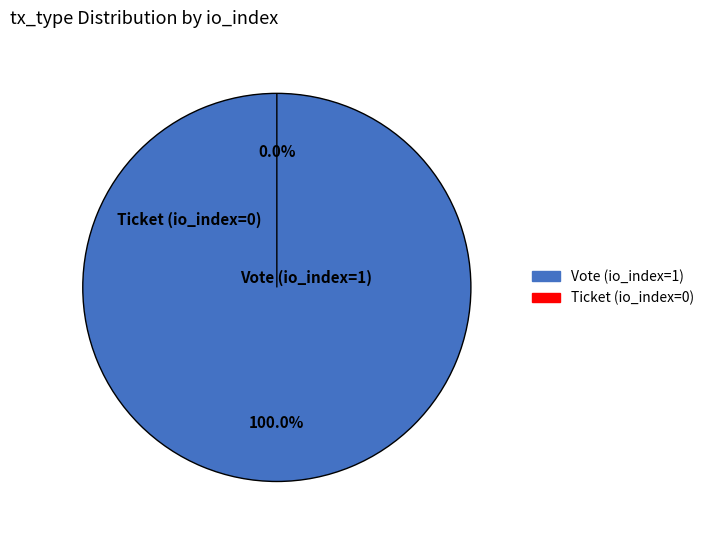

Which category accounts for the majority?

Vote (io_index=1)